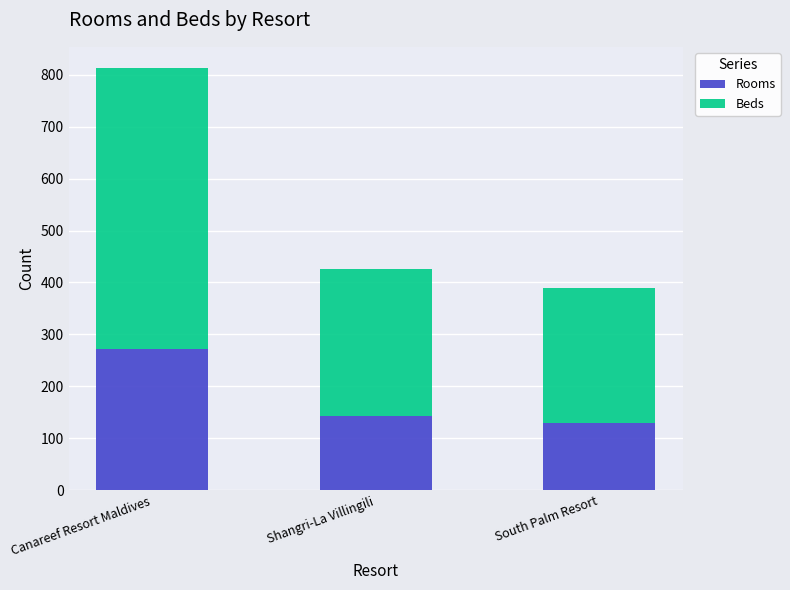

True or false: Rooms has a value of 208 at South Palm Resort.

False